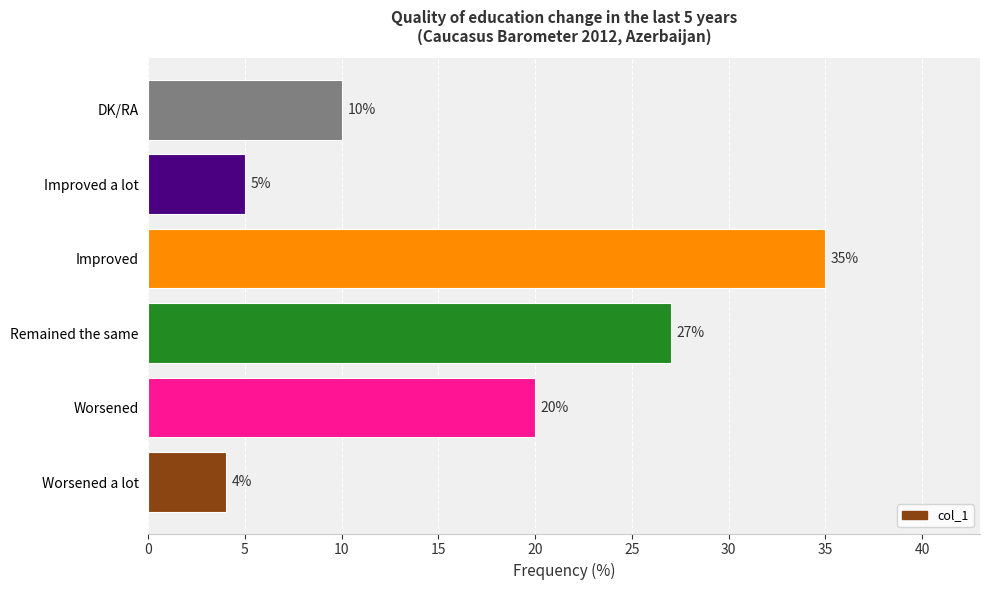

What is the change in value from Worsened to DK/RA?

-10